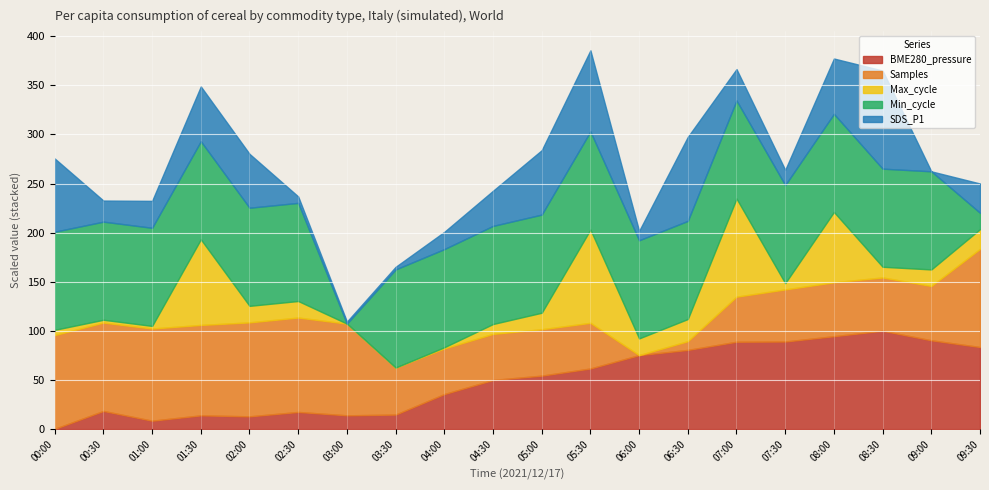

The value of BME280_pressure at 01:30 is 13.8. True or false?

True